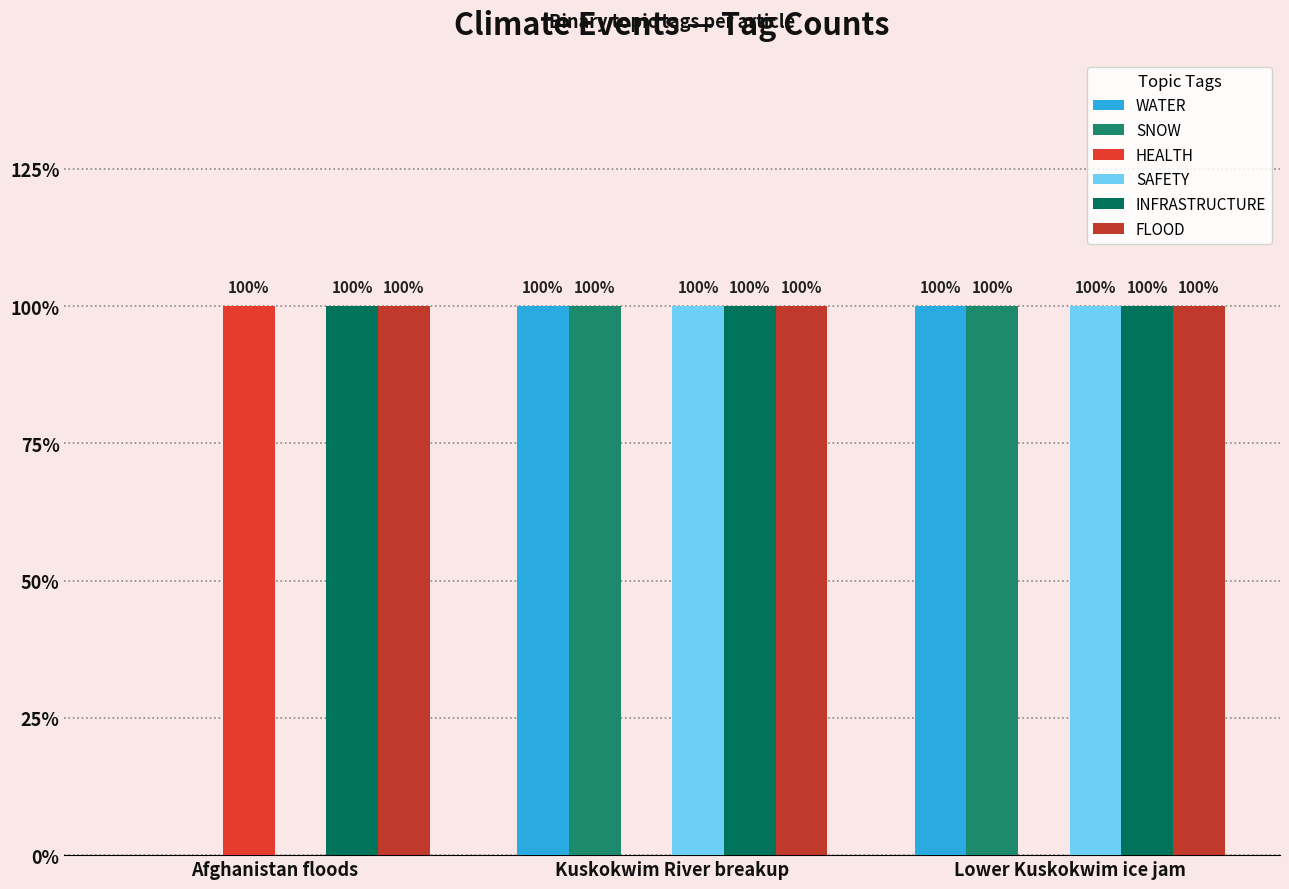

Reading left to right, list all the values displayed in this chart.

WATER: 0	1	1
SNOW: 0	1	1
HEALTH: 1	0	0
SAFETY: 0	1	1
INFRASTRUCTURE: 1	1	1
FLOOD: 1	1	1